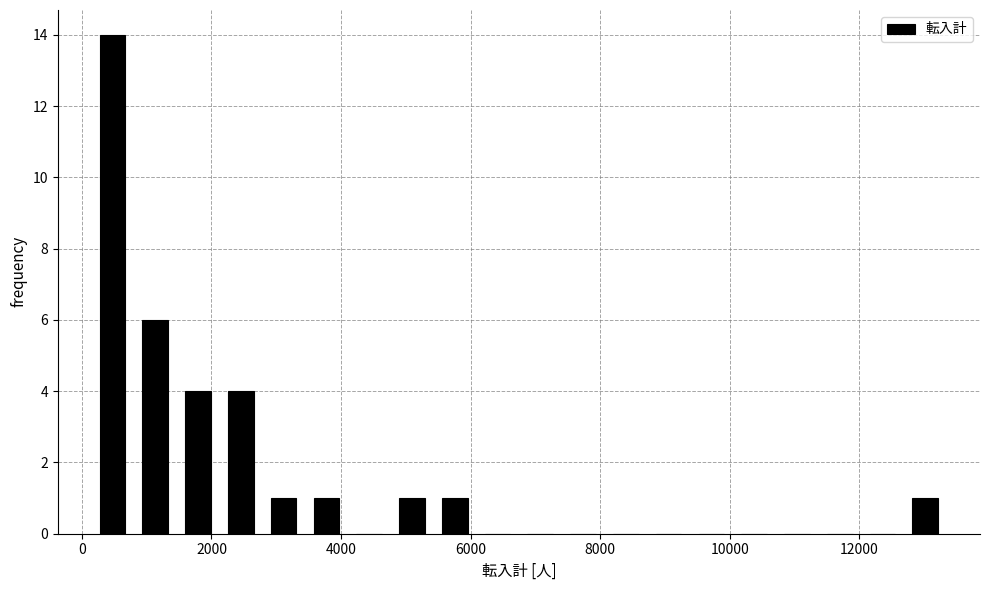

Read against the x-axis, roughly where is the centre of the tallest bar?

400